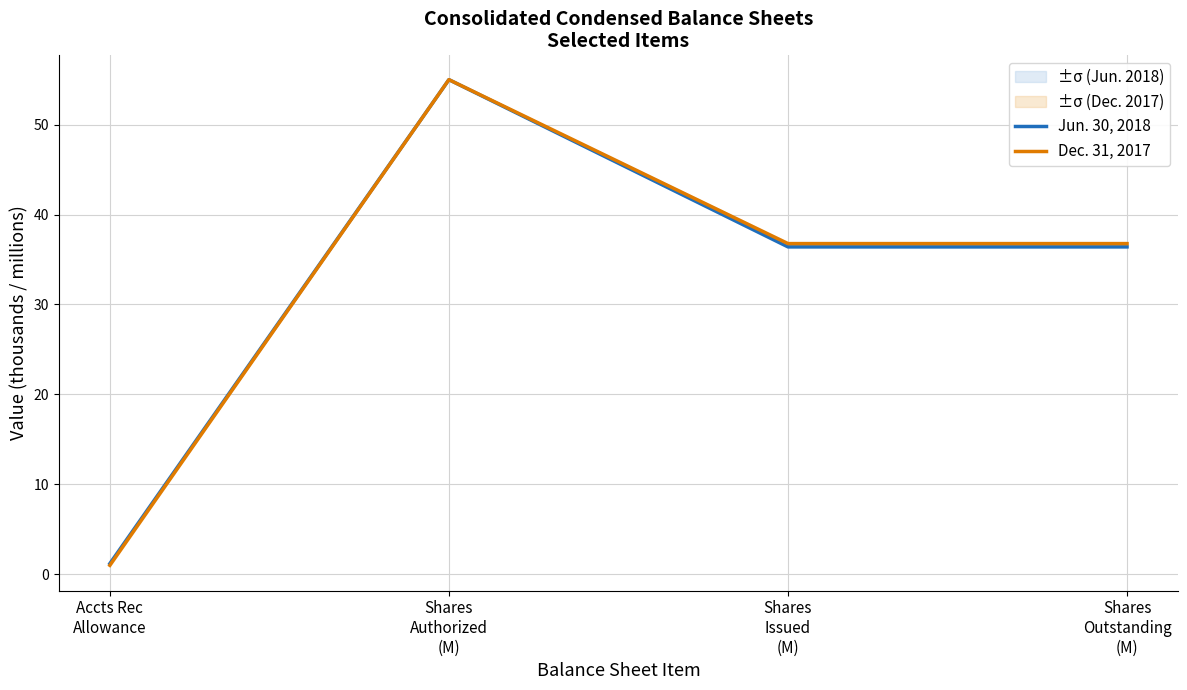

What is the total value across all series at Shares
Issued
(M)?

73.2